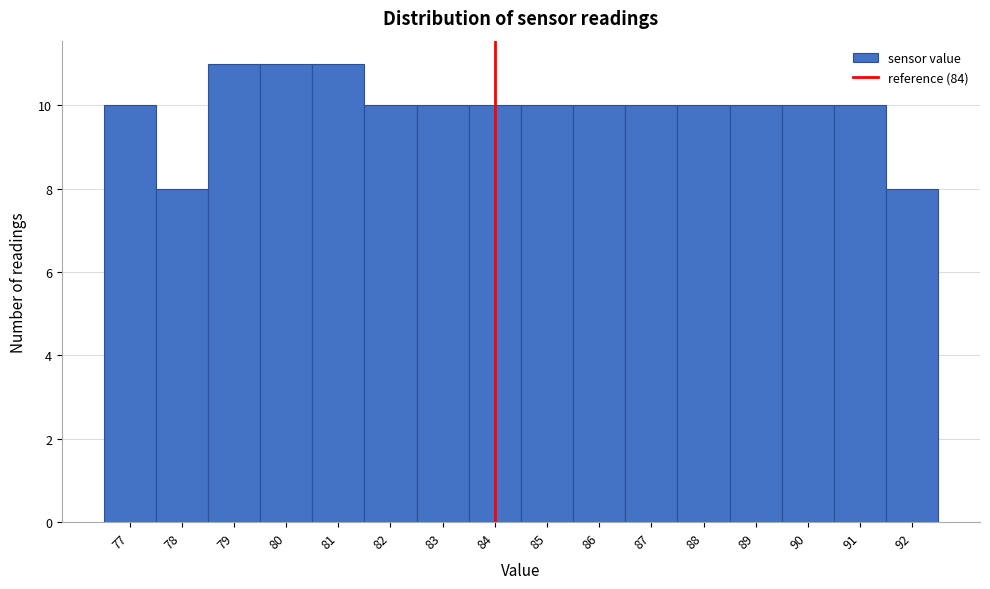

Reading left to right, transcribe this chart: for each bar, give the range it covers on the x-axis and its height. The values are not printed on the chart, so give them approximately, as read against the axis.

76.5 to 77.5: 10
77.5 to 78.5: 8
78.5 to 79.5: 11
79.5 to 80.5: 11
80.5 to 81.5: 11
81.5 to 82.5: 10
82.5 to 83.5: 10
83.5 to 84.5: 10
84.5 to 85.5: 10
85.5 to 86.5: 10
86.5 to 87.5: 10
87.5 to 88.5: 10
88.5 to 89.5: 10
89.5 to 90.5: 10
90.5 to 91.5: 10
91.5 to 92.5: 8